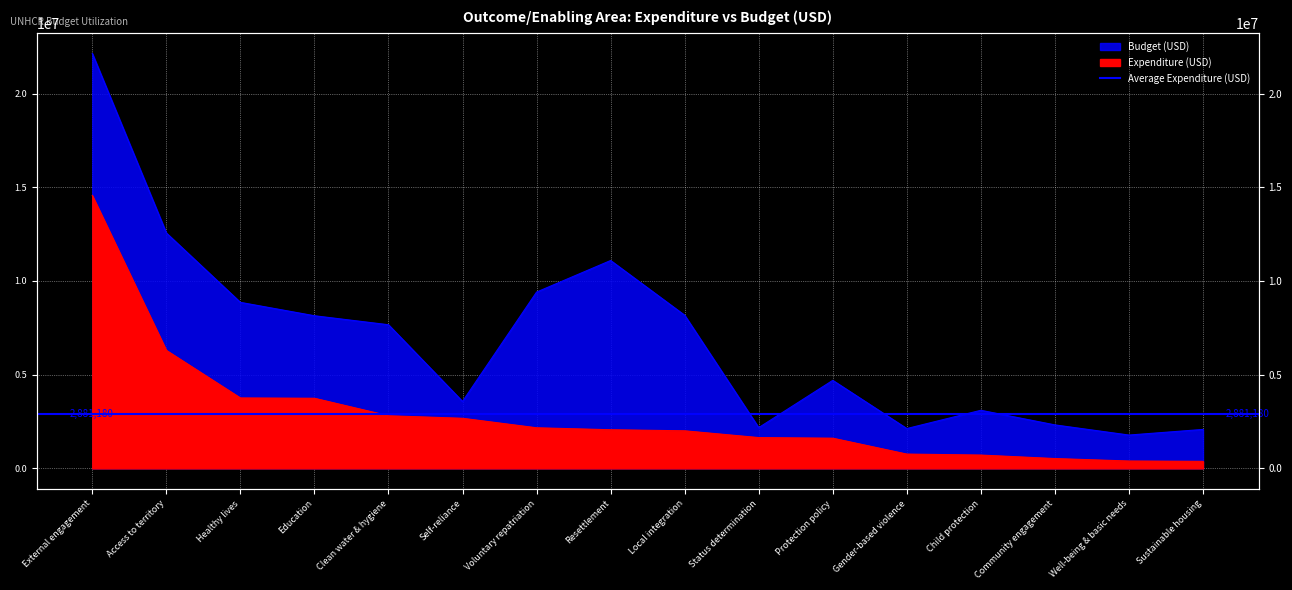

Reading left to right, extract all data points from this chart.

Expenditure (USD): External engagement=14560317	Access to territory=6297204	Healthy lives=3758315	Education=3741907	Clean water & hygiene=2808500	Self-reliance=2673357	Voluntary repatriation=2166926	Resettlement=2061756	Local integration=2005661	Status determination=1643620	Protection policy=1611374	Gender-based violence=763886	Child protection=711298	Community engagement=524950	Well-being & basic needs=393866	Sustainable housing=375948
Budget (USD): External engagement=22138245	Access to territory=12560950	Healthy lives=8858473	Education=8144282	Clean water & hygiene=7664235	Self-reliance=3572387	Voluntary repatriation=9406986	Resettlement=11091626	Local integration=8170408	Status determination=2174868	Protection policy=4697151	Gender-based violence=2125504	Child protection=3099874	Community engagement=2320444	Well-being & basic needs=1778392	Sustainable housing=2078735